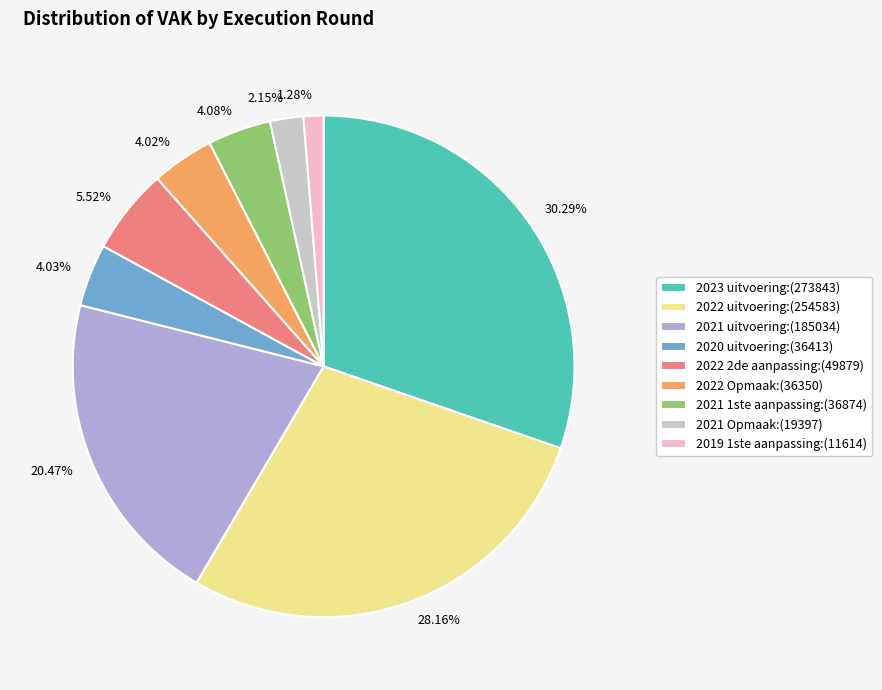

How many segments does this pie chart have?

9